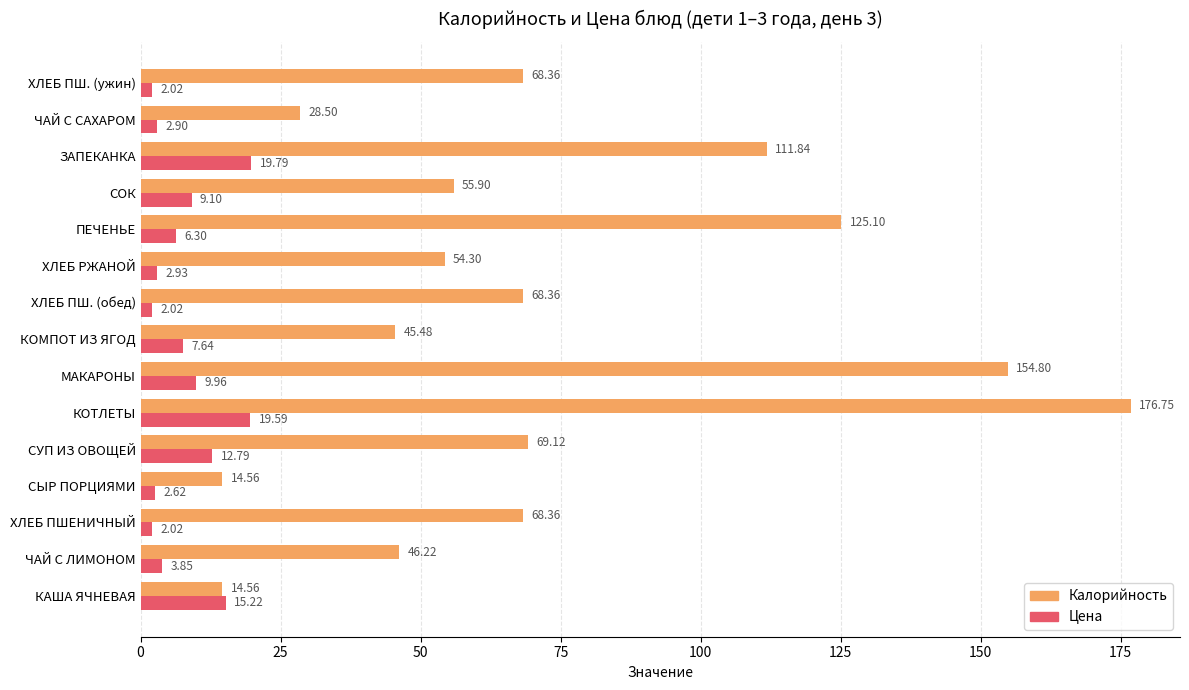

At how many categories does at least one series exceed 11?

15